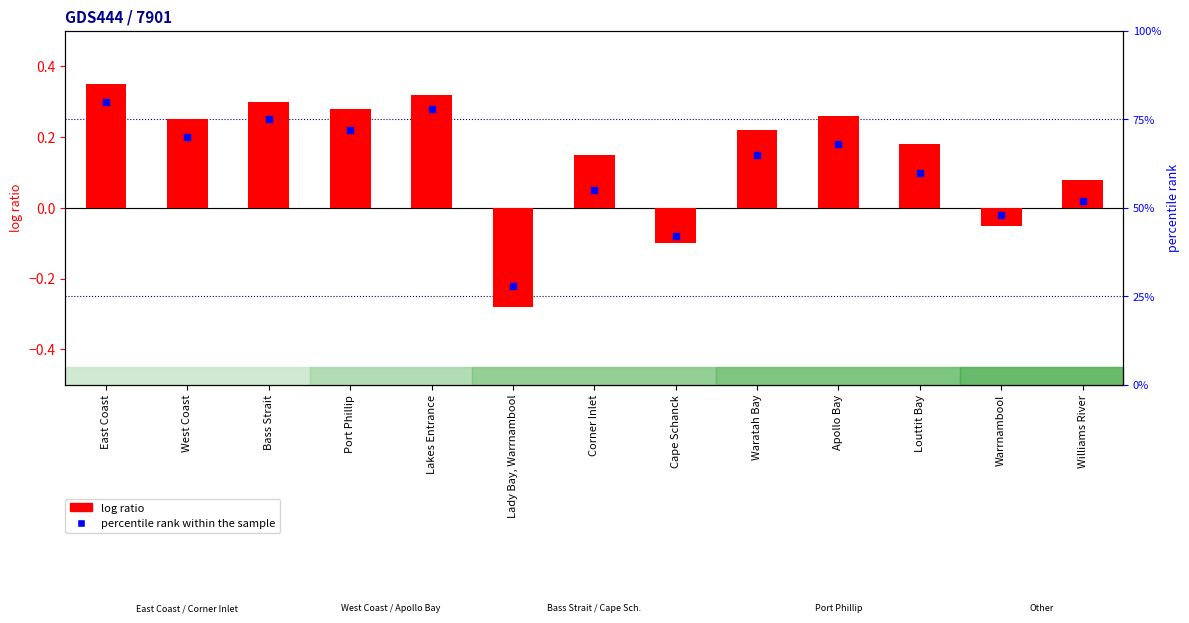

Which series contains the highest Y value?

percentile rank within the sample